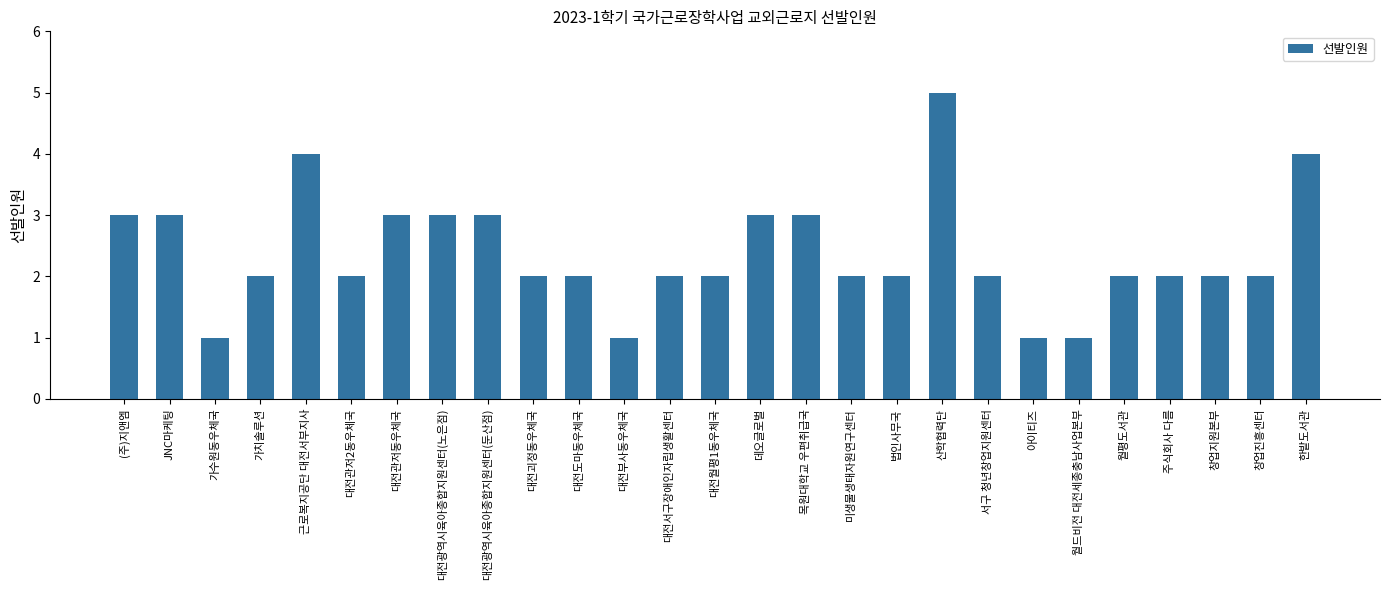

Which label corresponds to the largest value in the chart?

산학협력단